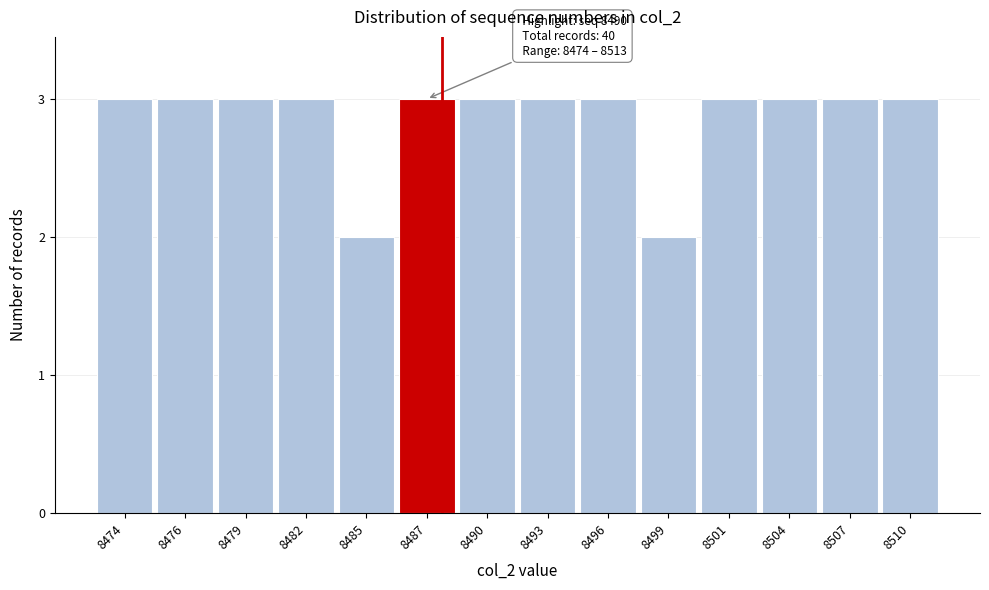

Reading left to right, extract all data points from this chart.

8474=3	8476=3	8479=3	8482=3	8485=2	8487=3	8490=3	8493=3	8496=3	8499=2	8501=3	8504=3	8507=3	8510=3